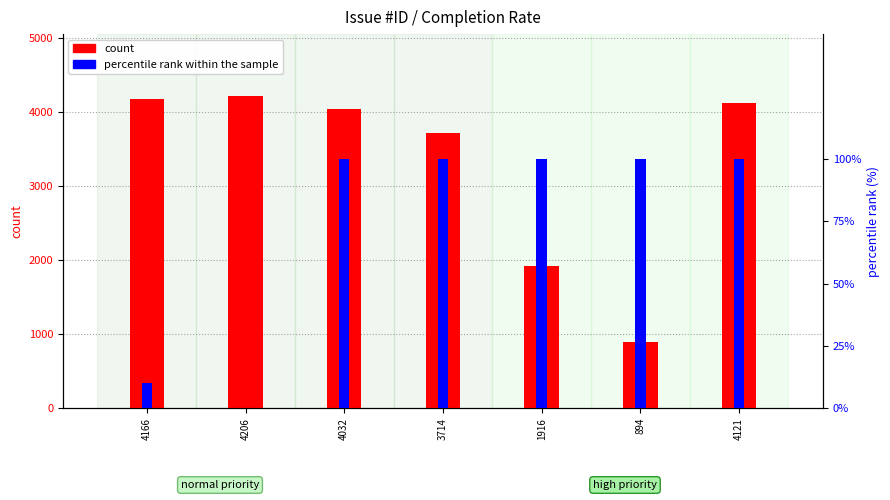

What is the value of the count bar at the 4th from the left?

3714